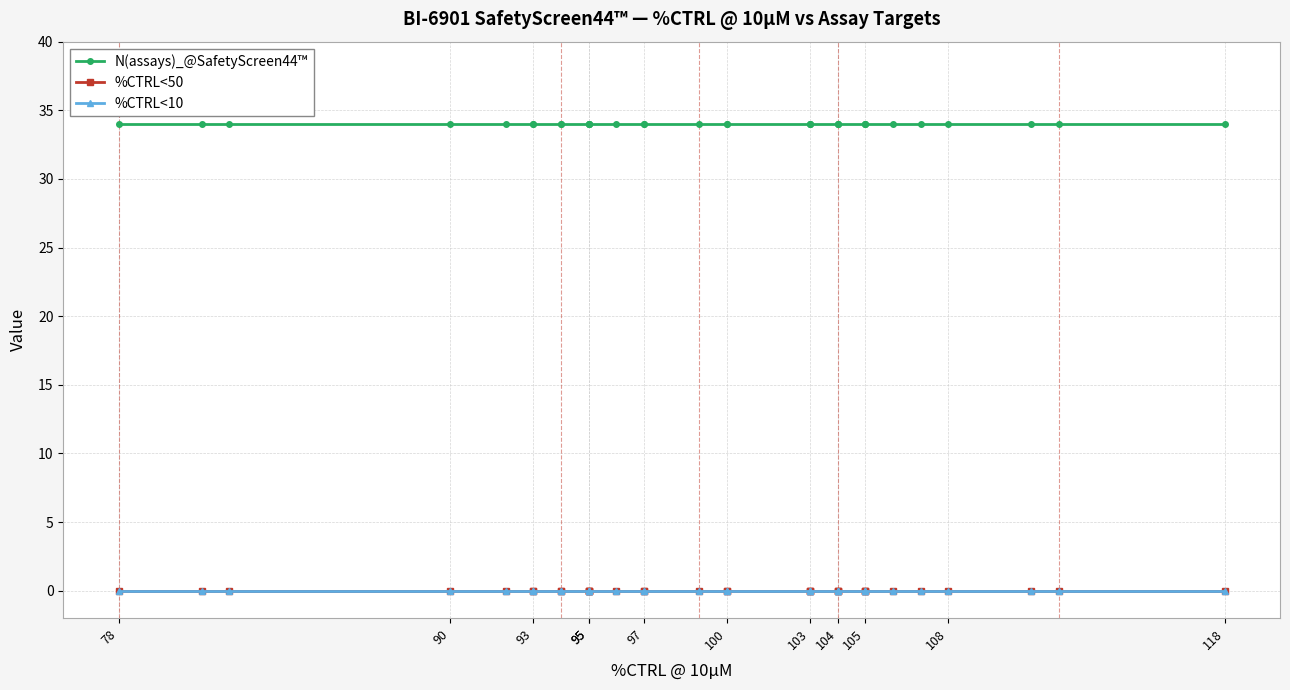

At which label is N(assays)_@SafetyScreen44™ closest to 34?

78